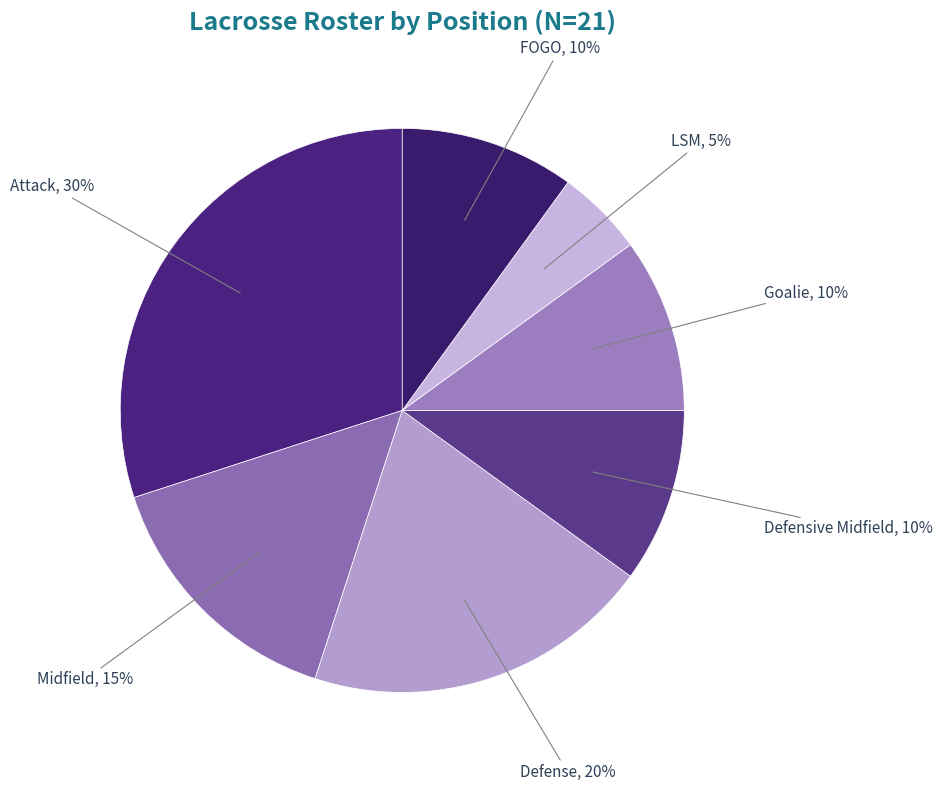

Which has a higher value, FOGO or Attack?

Attack